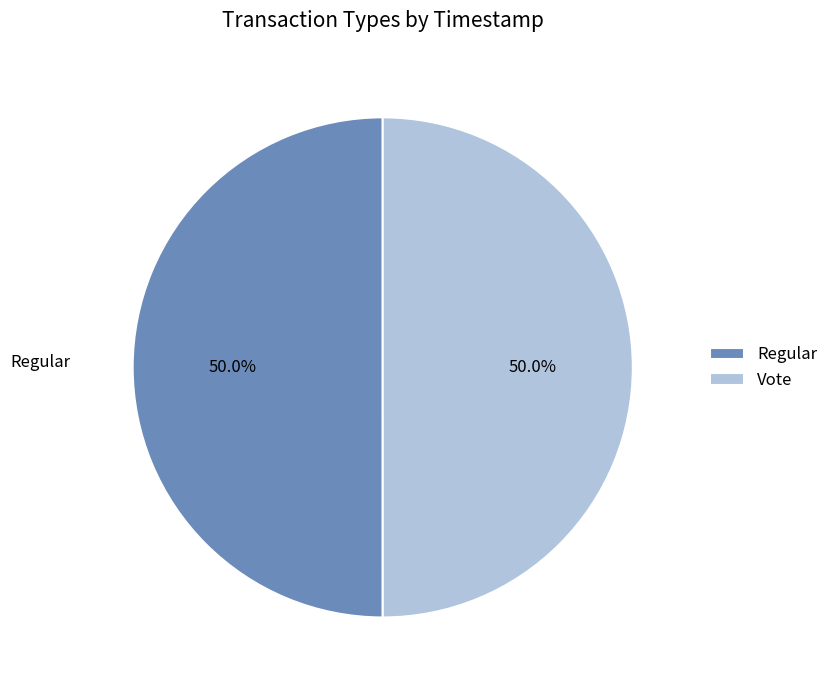

True or false: Regular accounts for 37% of the total.

False